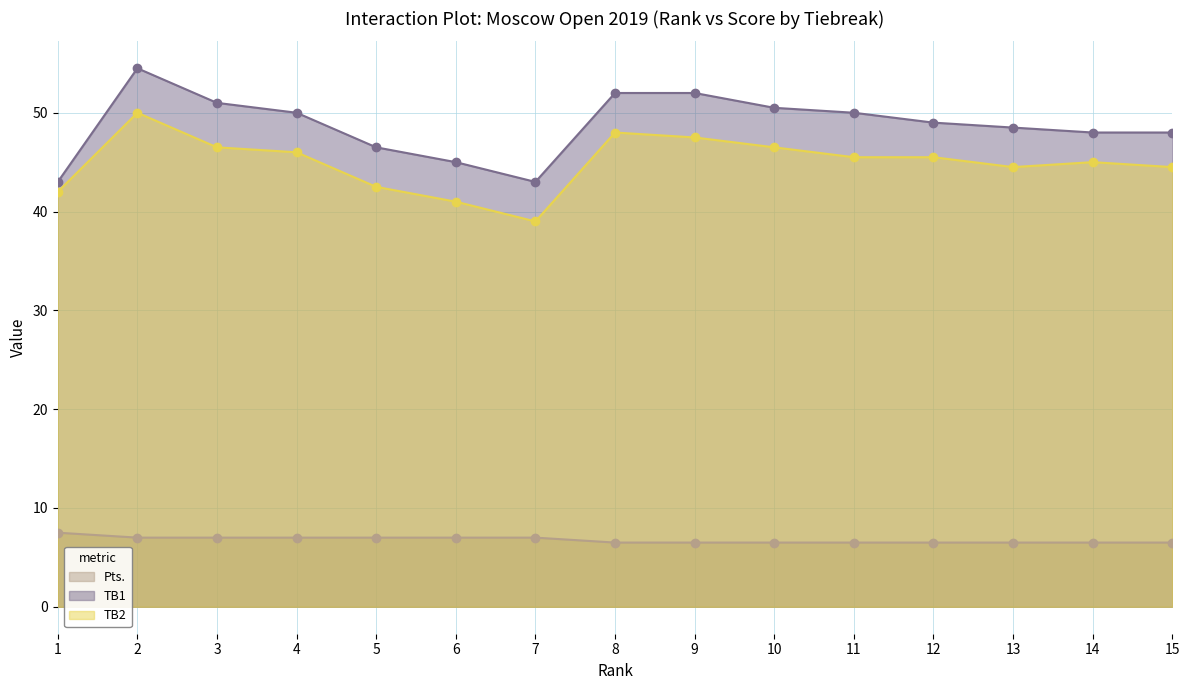

Which series has the largest total across all categories?

TB1